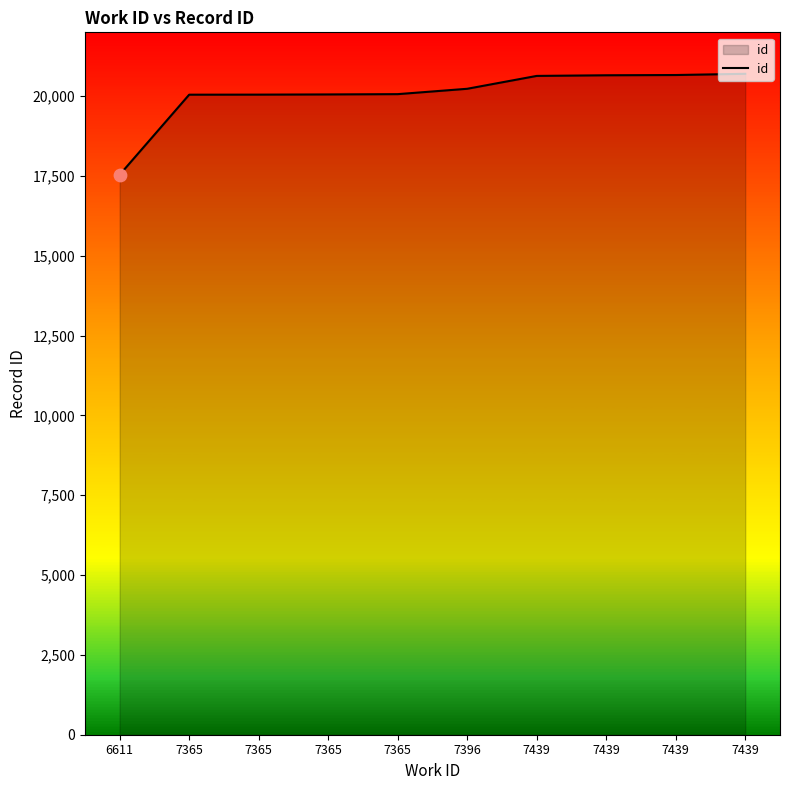

How many lines are shown in the chart?

1